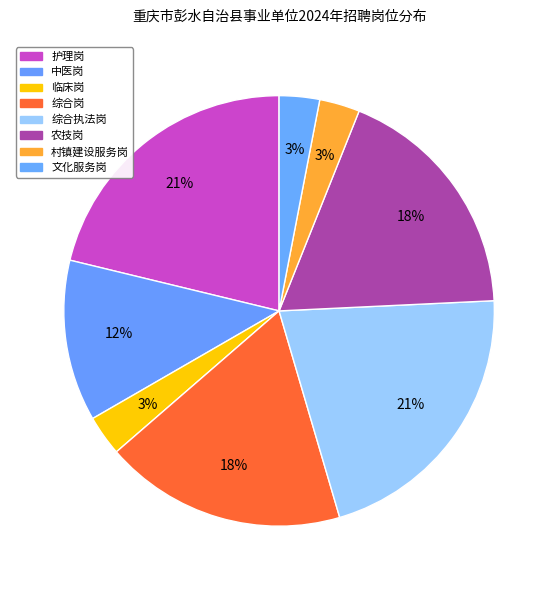

How many segments does this pie chart have?

8